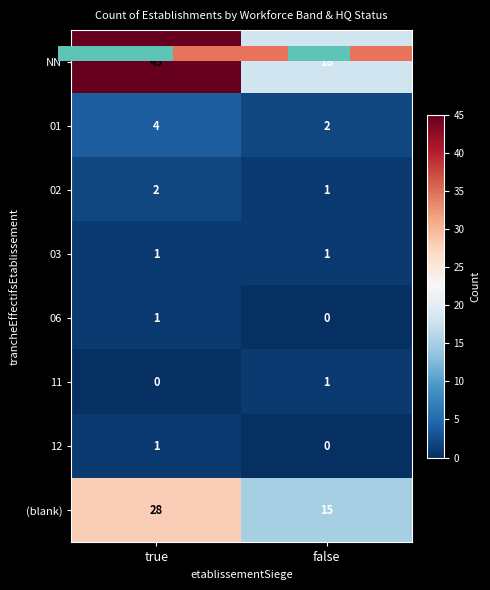

Which series changed the most between true and false?

NN